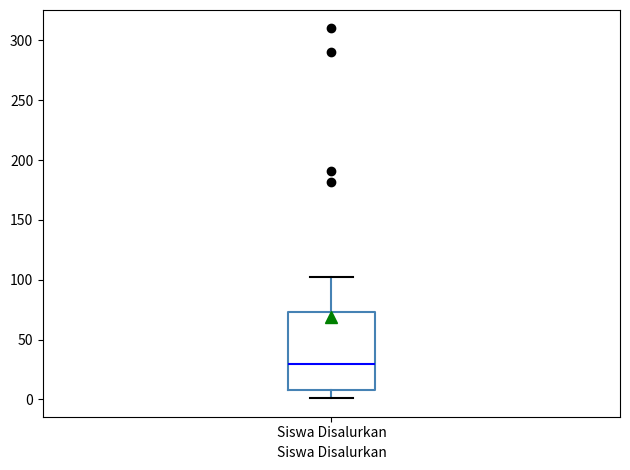

Transcribe this box plot: give where the median line is, the range the box spans, and where the two whiskers end, as read against the y-axis. The values are not printed on the chart, so give them approximately, as read against the axis.

median 30, box 10 to 75, whiskers 0 to 100